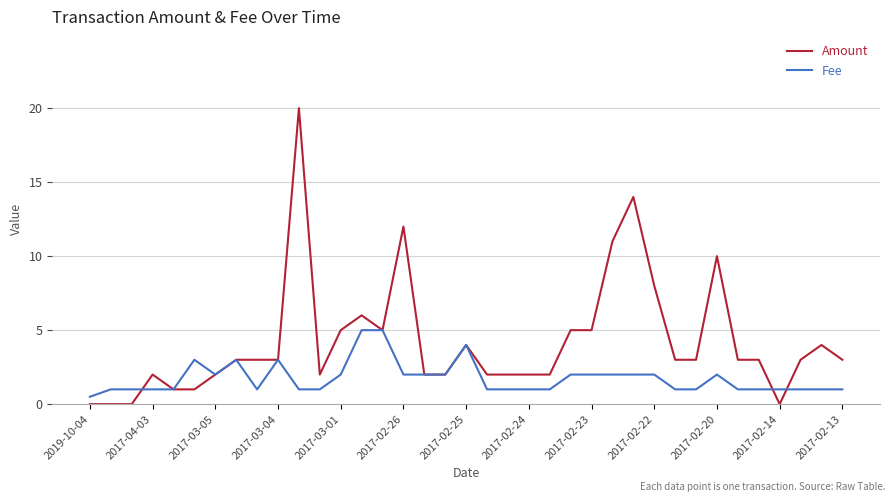

Which series has the largest range (max minus min)?

Amount